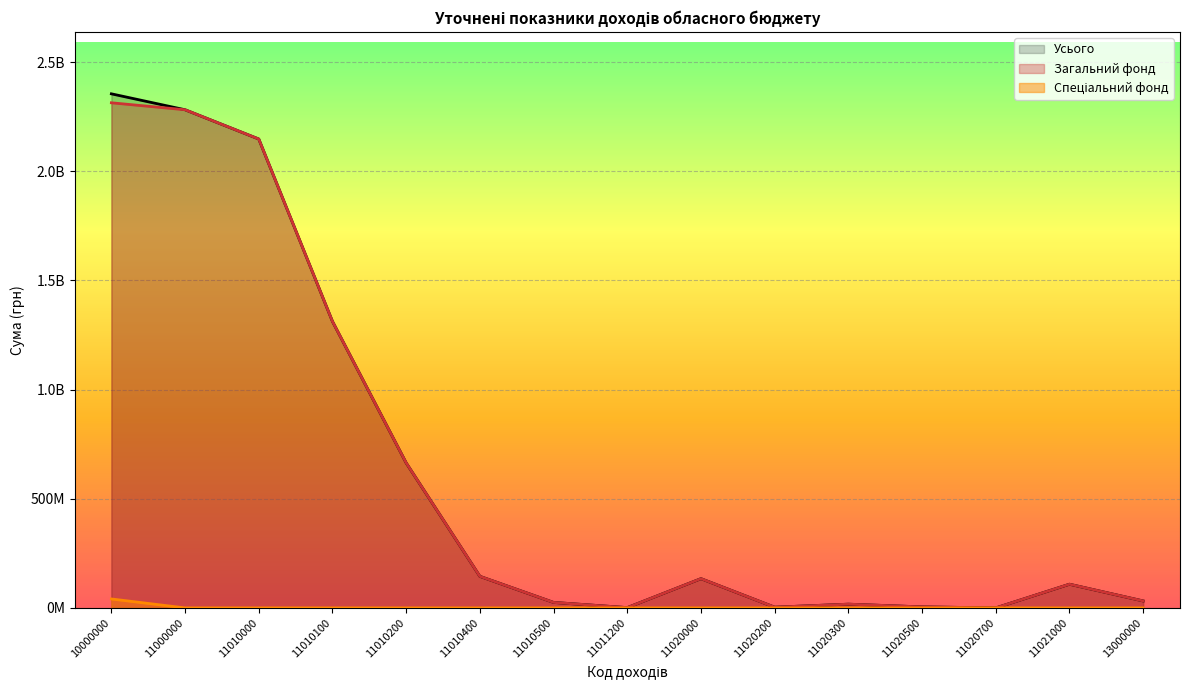

Rank the series at 13000000 from lowest to highest value.

Спеціальний фонд, Загальний фонд, Усього